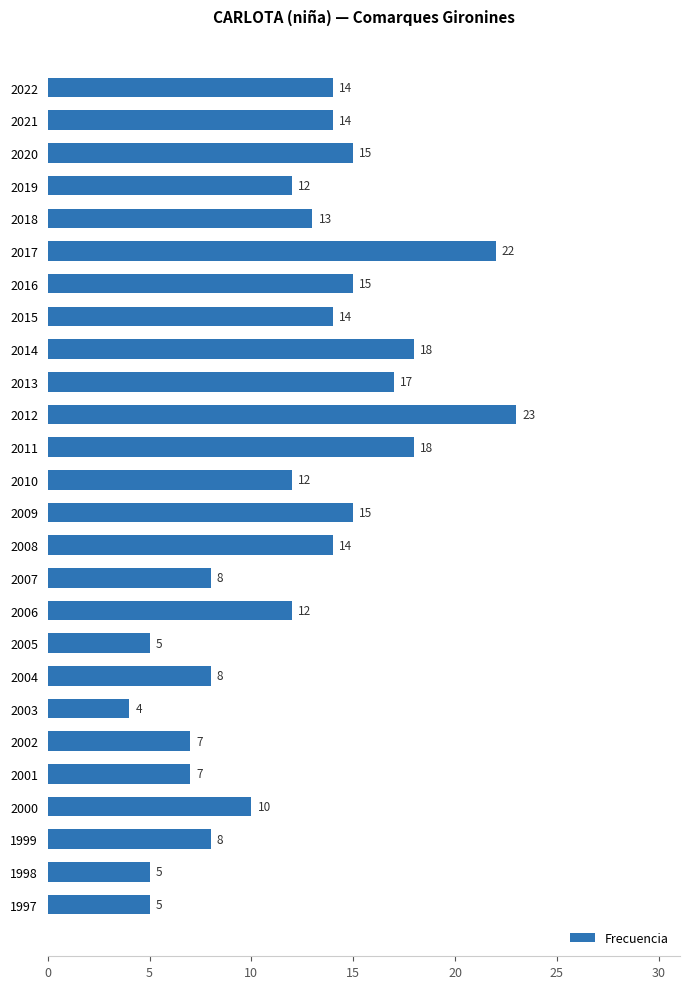

The chart shows a value of 20 at 2018. True or false?

False